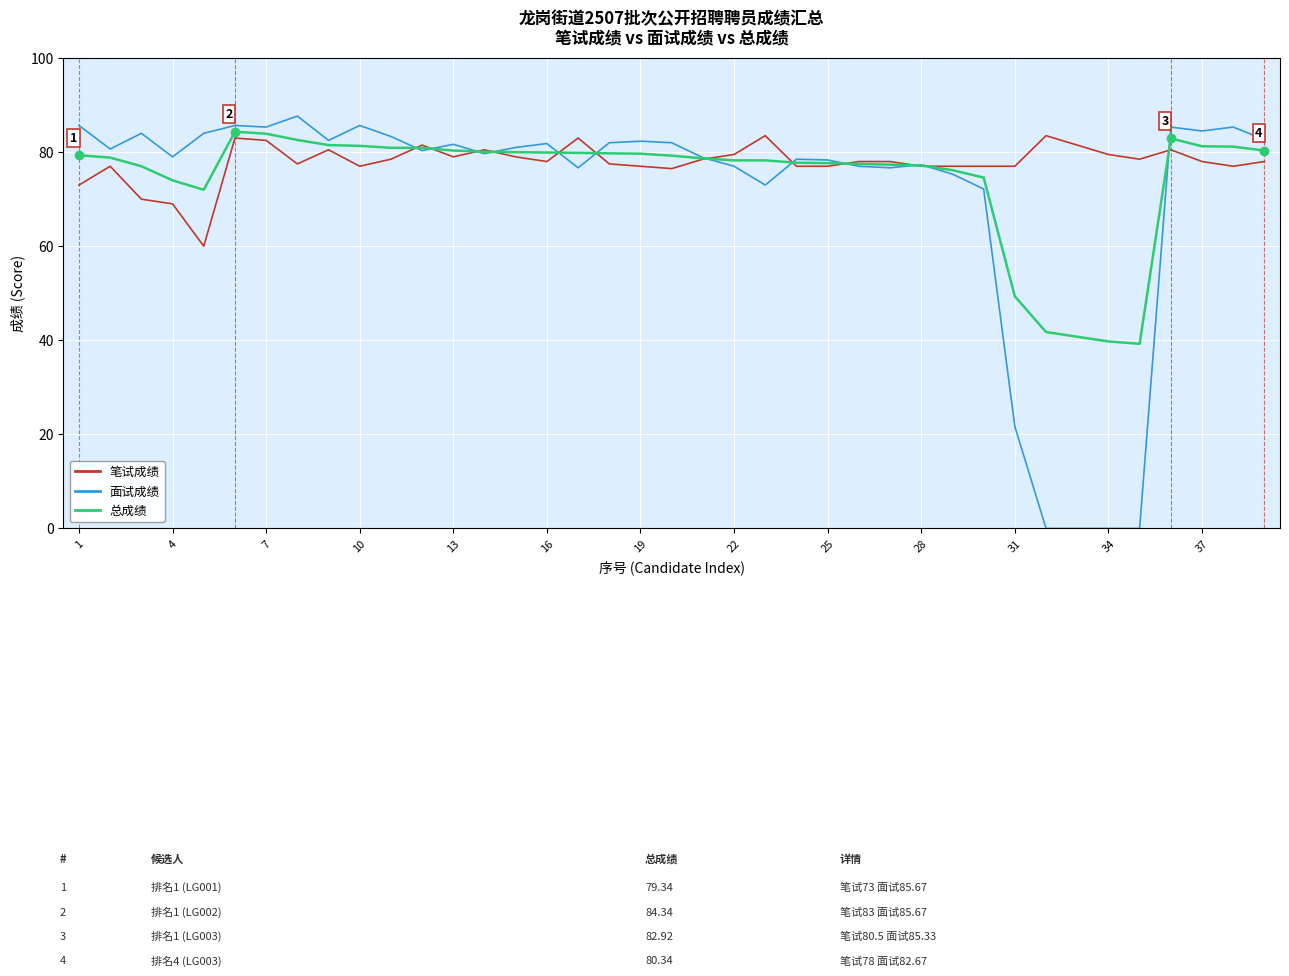

Does the chart have visible grid lines?

Yes